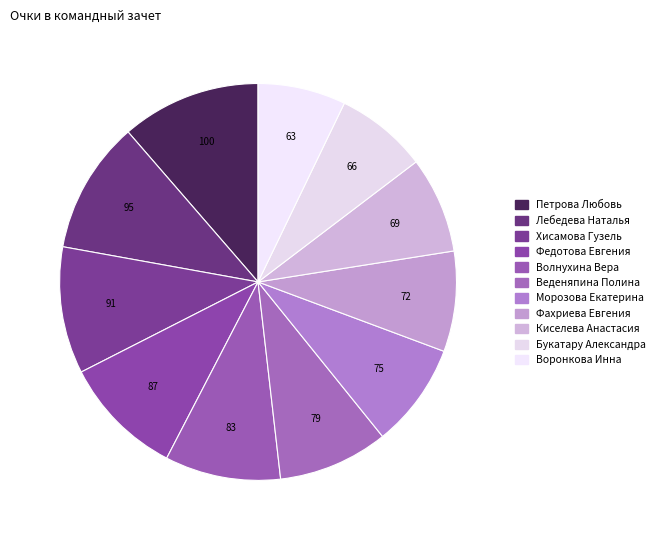

What percentage is the Лебедева Наталья slice, to the nearest percent?

11%